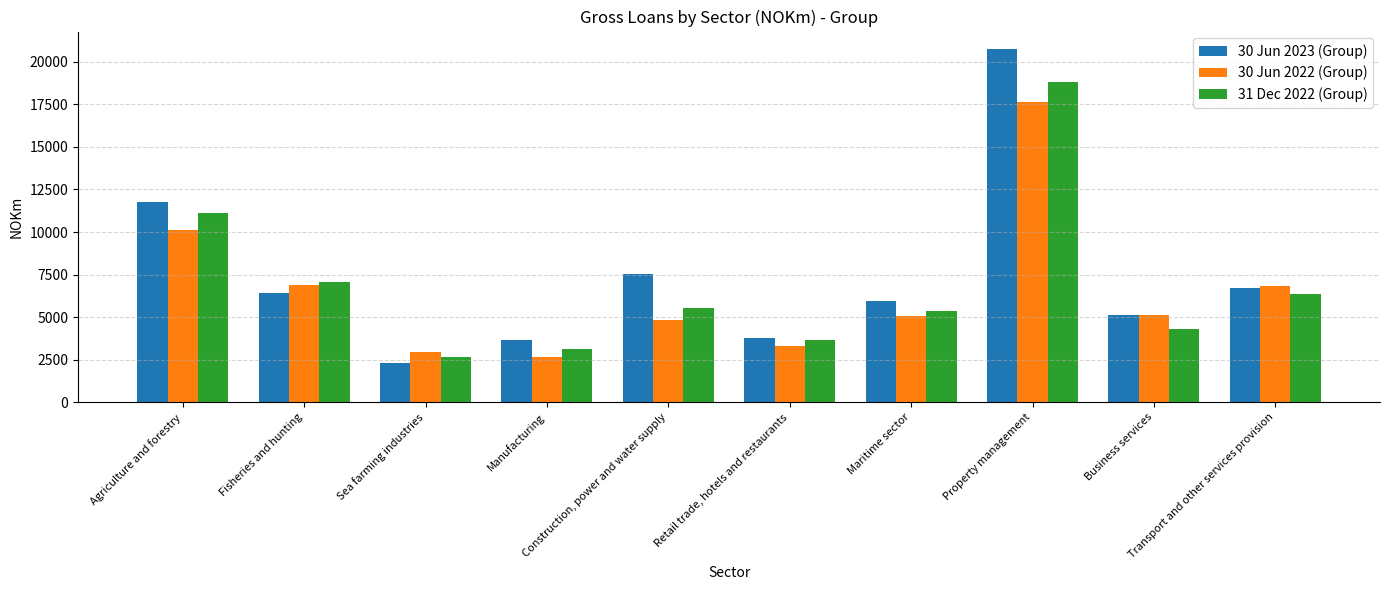

What are all the series names shown in the legend?

30 Jun 2023 (Group), 30 Jun 2022 (Group), 31 Dec 2022 (Group)